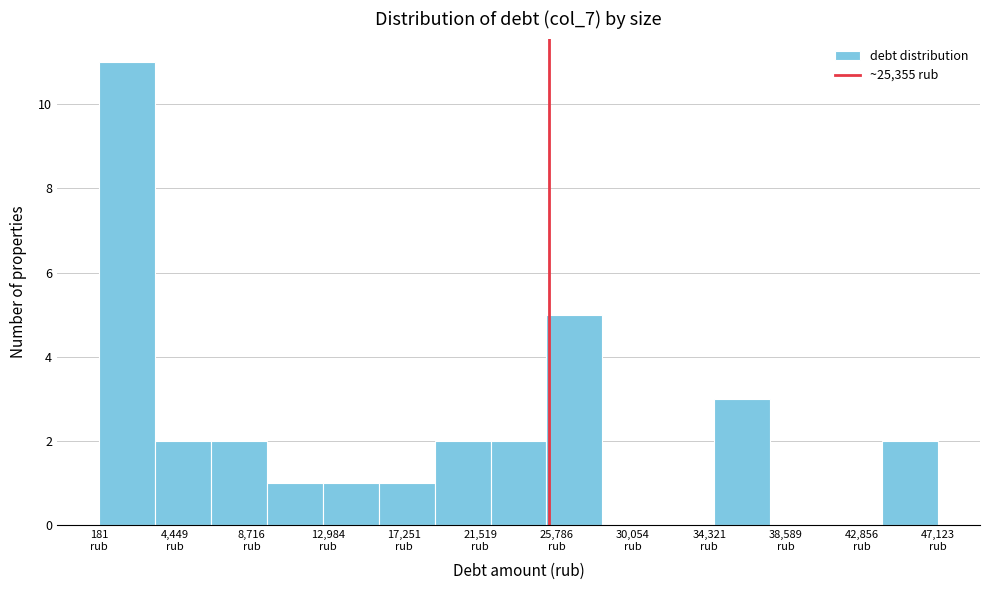

Reading left to right, transcribe this chart: for each bar, give the range it covers on the x-axis and its height. Neither the bar edges nor the heights are printed on the chart, so give them approximately, as read against the axes.

0 to 3500: 11
3500 to 6500: 2
6500 to 9500: 2
9500 to 12500: 1
12500 to 16000: 1
16000 to 19000: 1
19000 to 22000: 2
22000 to 25000: 2
25000 to 28500: 5
28500 to 31500: 0
31500 to 34500: 0
34500 to 37500: 3
37500 to 41000: 0
41000 to 44000: 0
44000 to 47000: 2